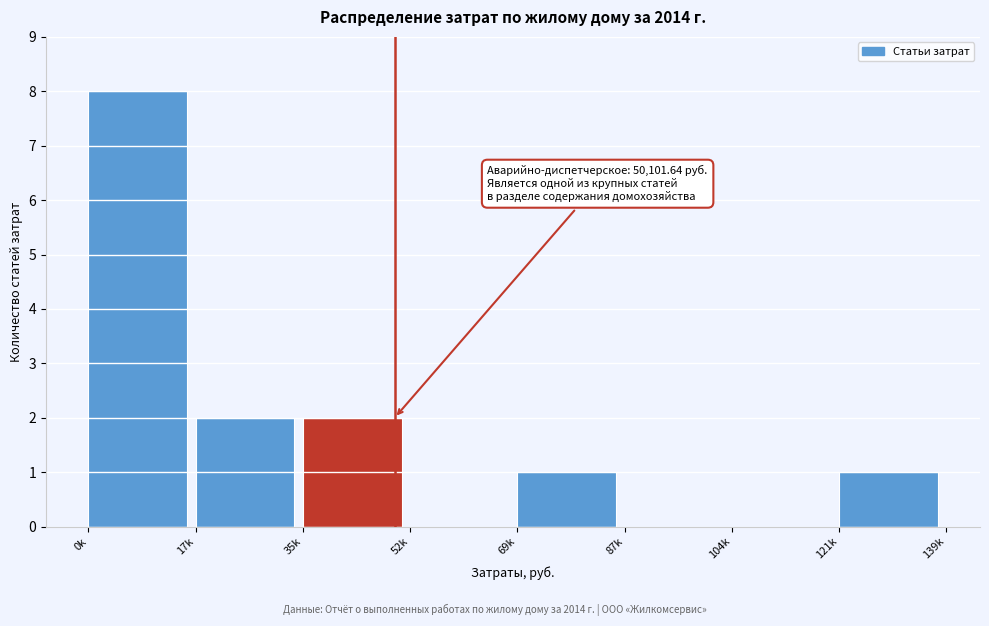

Reading left to right, extract all data points from this chart.

0k=8	17k=2	35k=2	52k=0	69k=1	87k=0	104k=0	121k=1